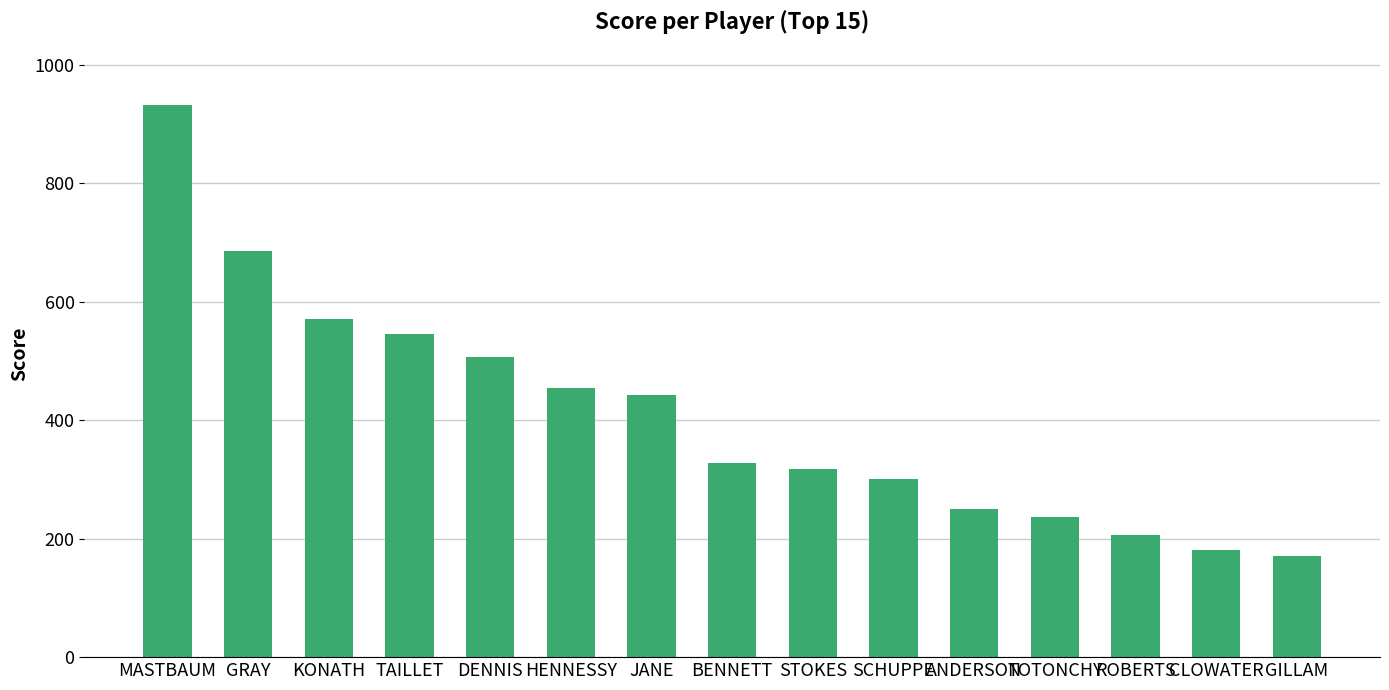

List the labels in order of value, largest first.

MASTBAUM, GRAY, KONATH, TAILLET, DENNIS, HENNESSY, JANE, BENNETT, STOKES, SCHUPPE, ANDERSON, TOTONCHY, ROBERTS, CLOWATER, GILLAM